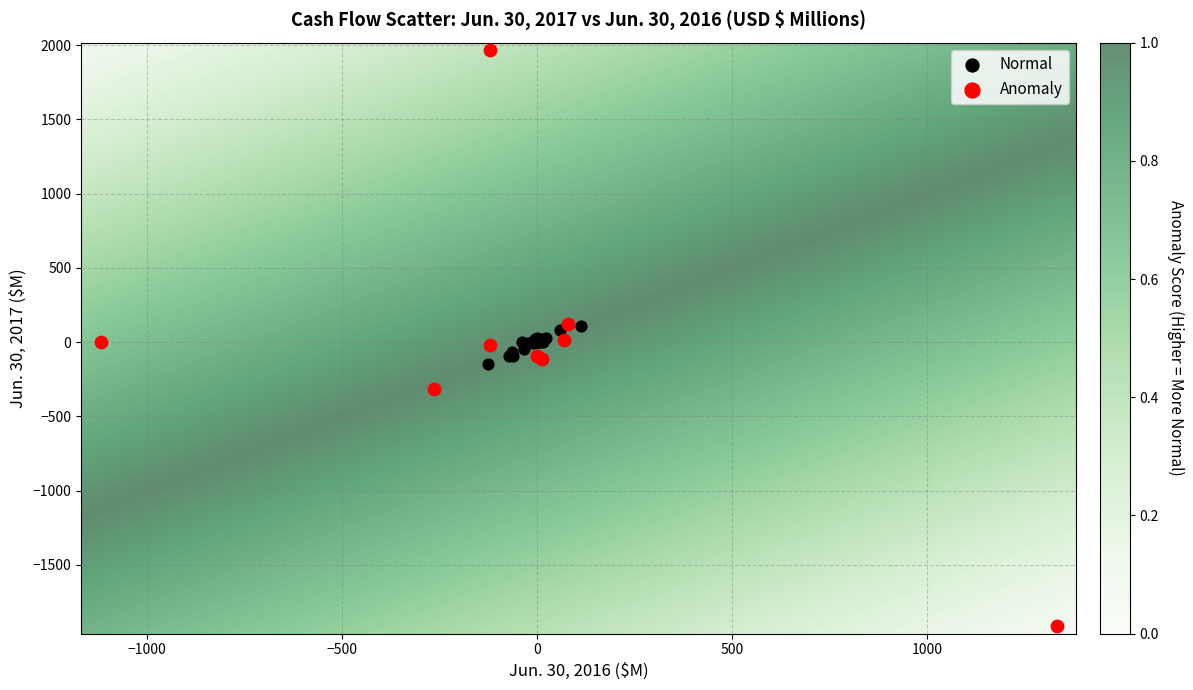

Which series has the largest Y range (max minus min)?

Anomaly